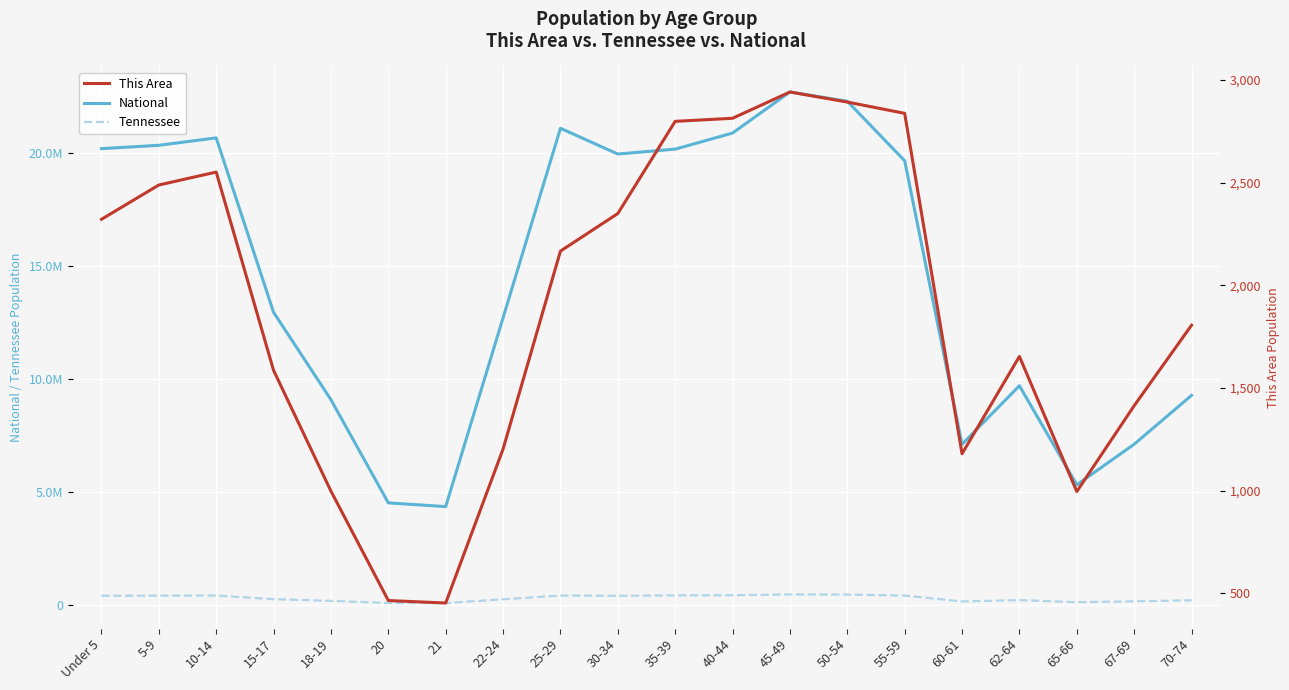

What is the value of the Tennessee point at the 15th from the left?

414991